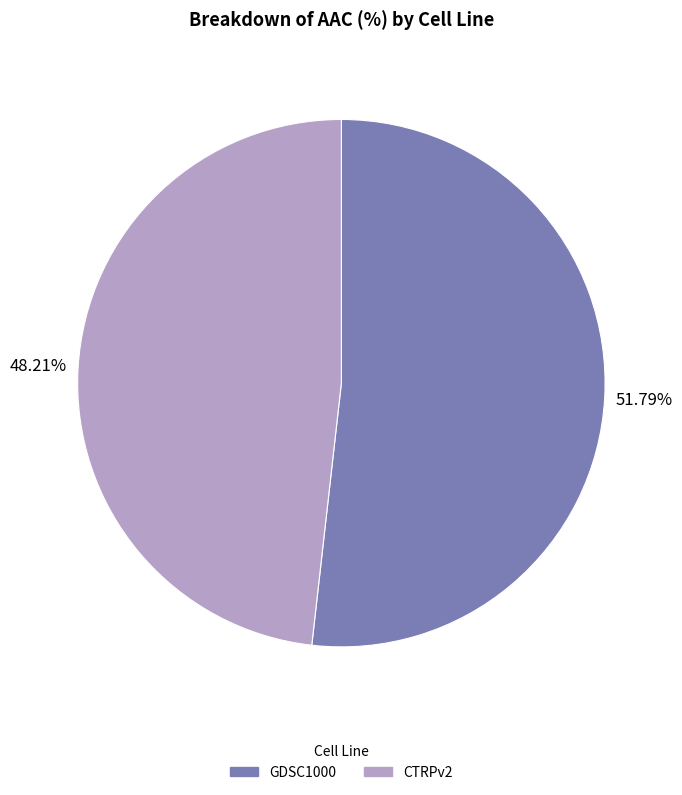

Which slice represents more than half of the pie?

GDSC1000